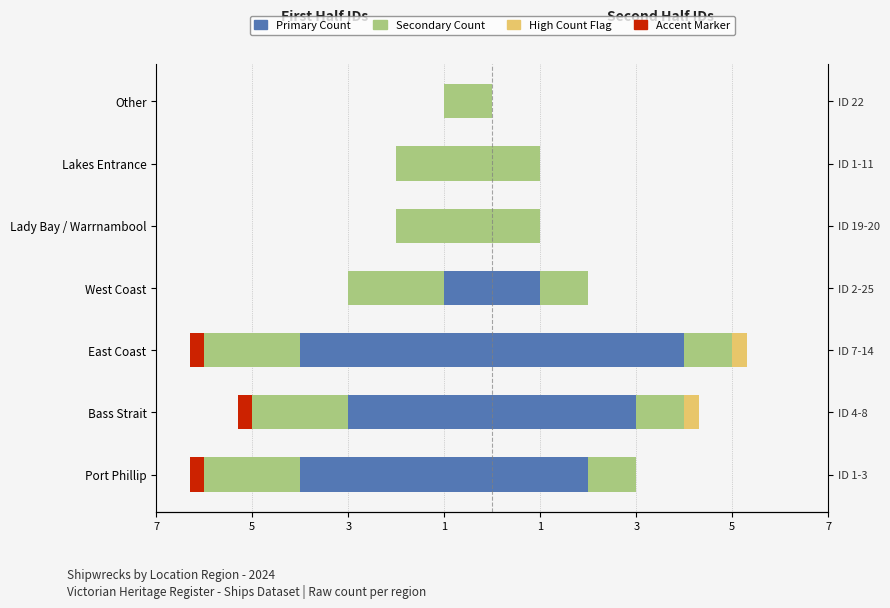

How many bars are there in each group?

4